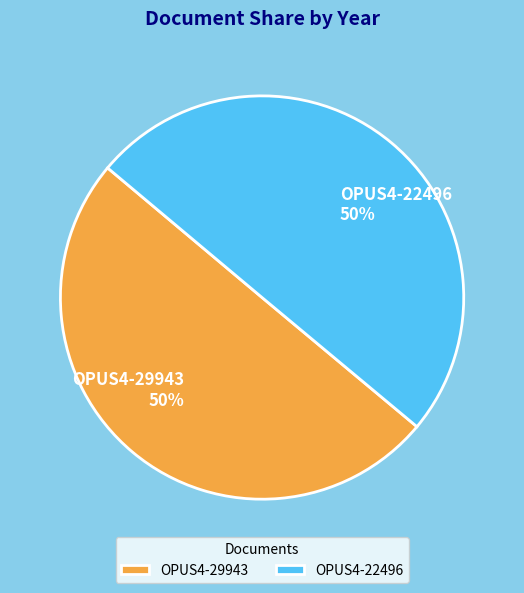

What percentage is the OPUS4-29943 slice, to the nearest percent?

50%